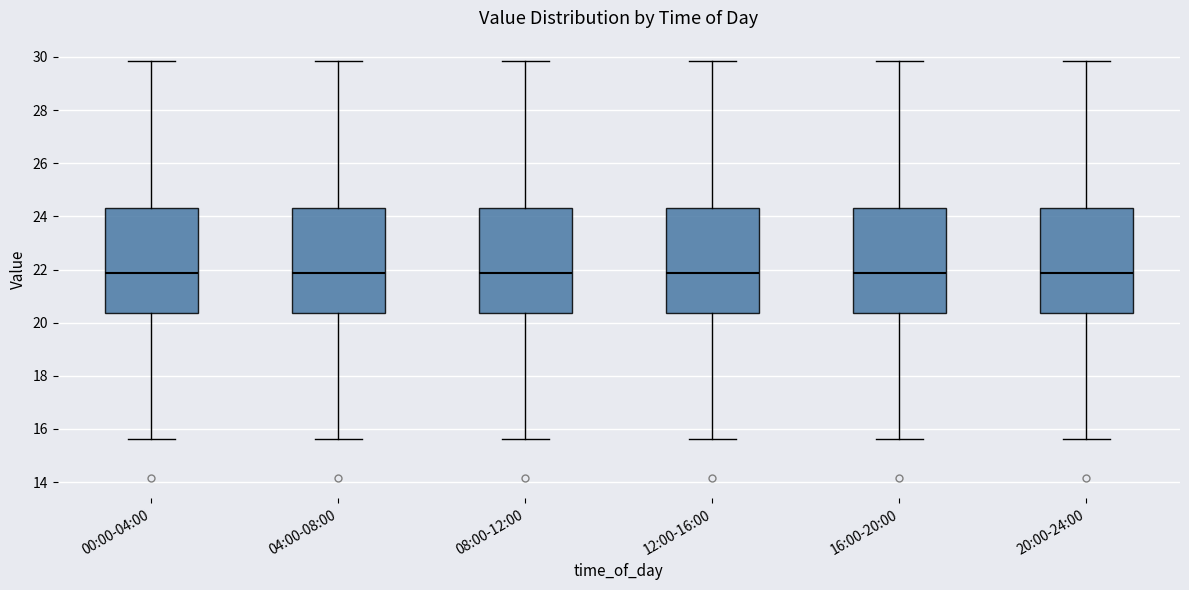

Reading left to right, transcribe this box plot: for each box, give where its median line is, the range the box spans, and where its two whiskers end, as read against the y-axis. The values are not printed on the chart, so give them approximately, as read against the axis.

00:00-04:00: median 21.8, box 20.4 to 24.4, whiskers 15.6 to 29.8
04:00-08:00: median 21.8, box 20.4 to 24.4, whiskers 15.6 to 29.8
08:00-12:00: median 21.8, box 20.4 to 24.4, whiskers 15.6 to 29.8
12:00-16:00: median 21.8, box 20.4 to 24.4, whiskers 15.6 to 29.8
16:00-20:00: median 21.8, box 20.4 to 24.4, whiskers 15.6 to 29.8
20:00-24:00: median 21.8, box 20.4 to 24.4, whiskers 15.6 to 29.8